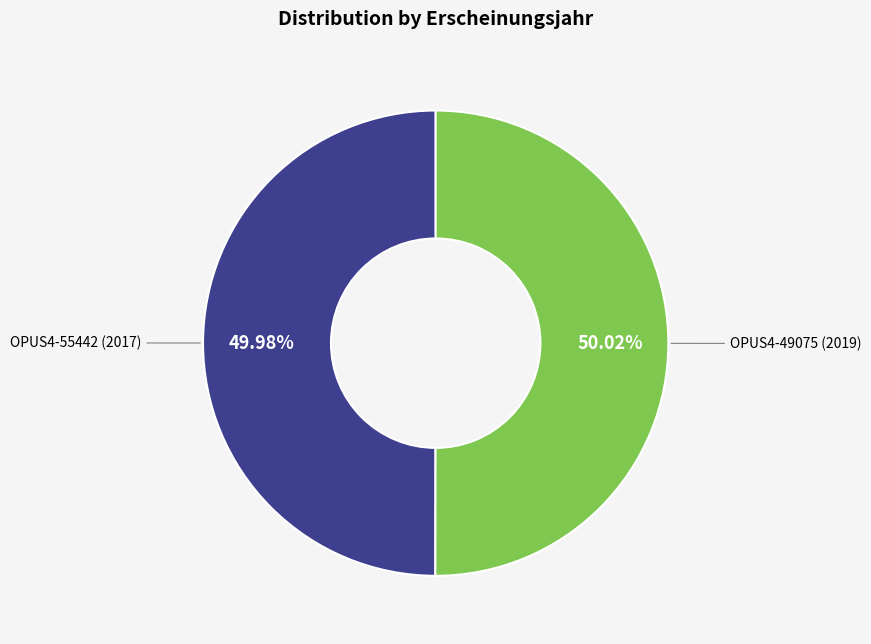

Is there any slice that represents more than half of the pie?

Yes